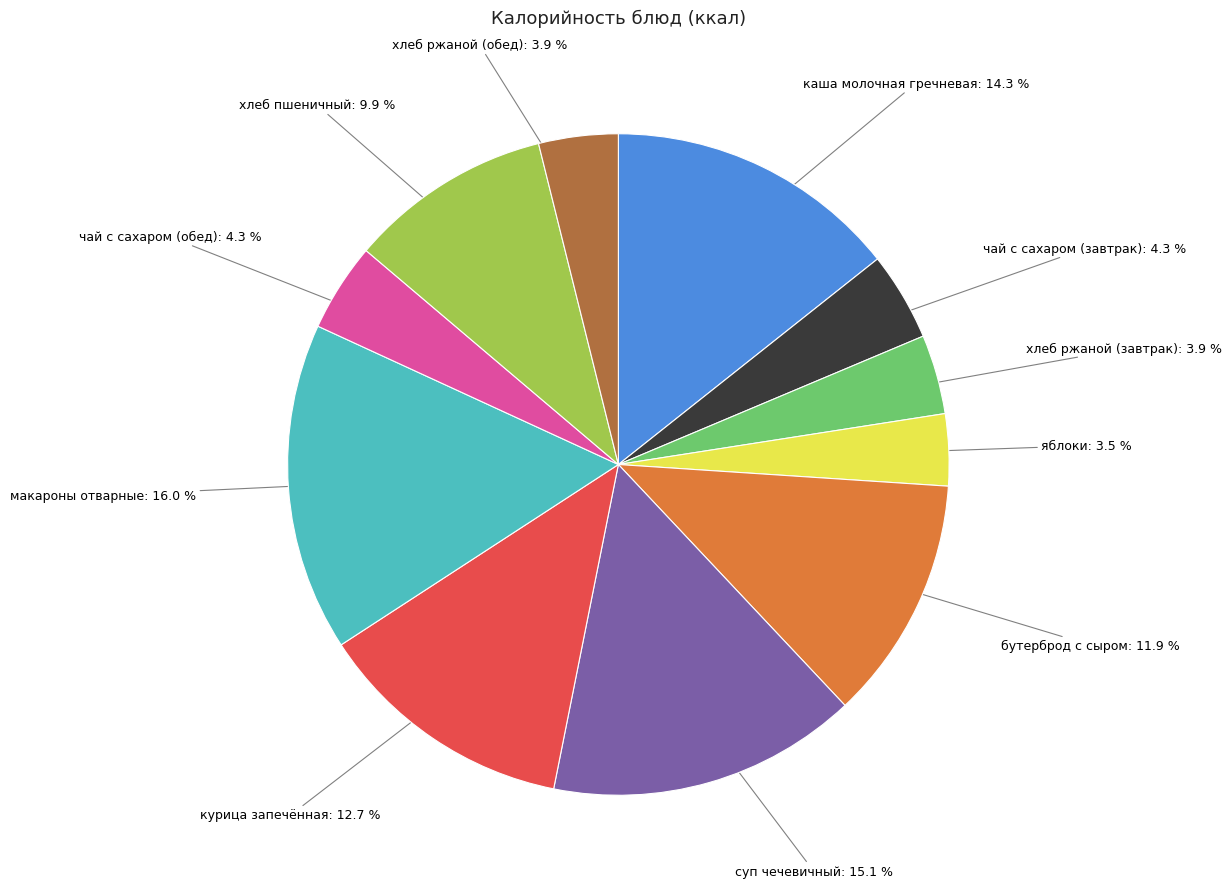

How many slices are in this pie chart?

11